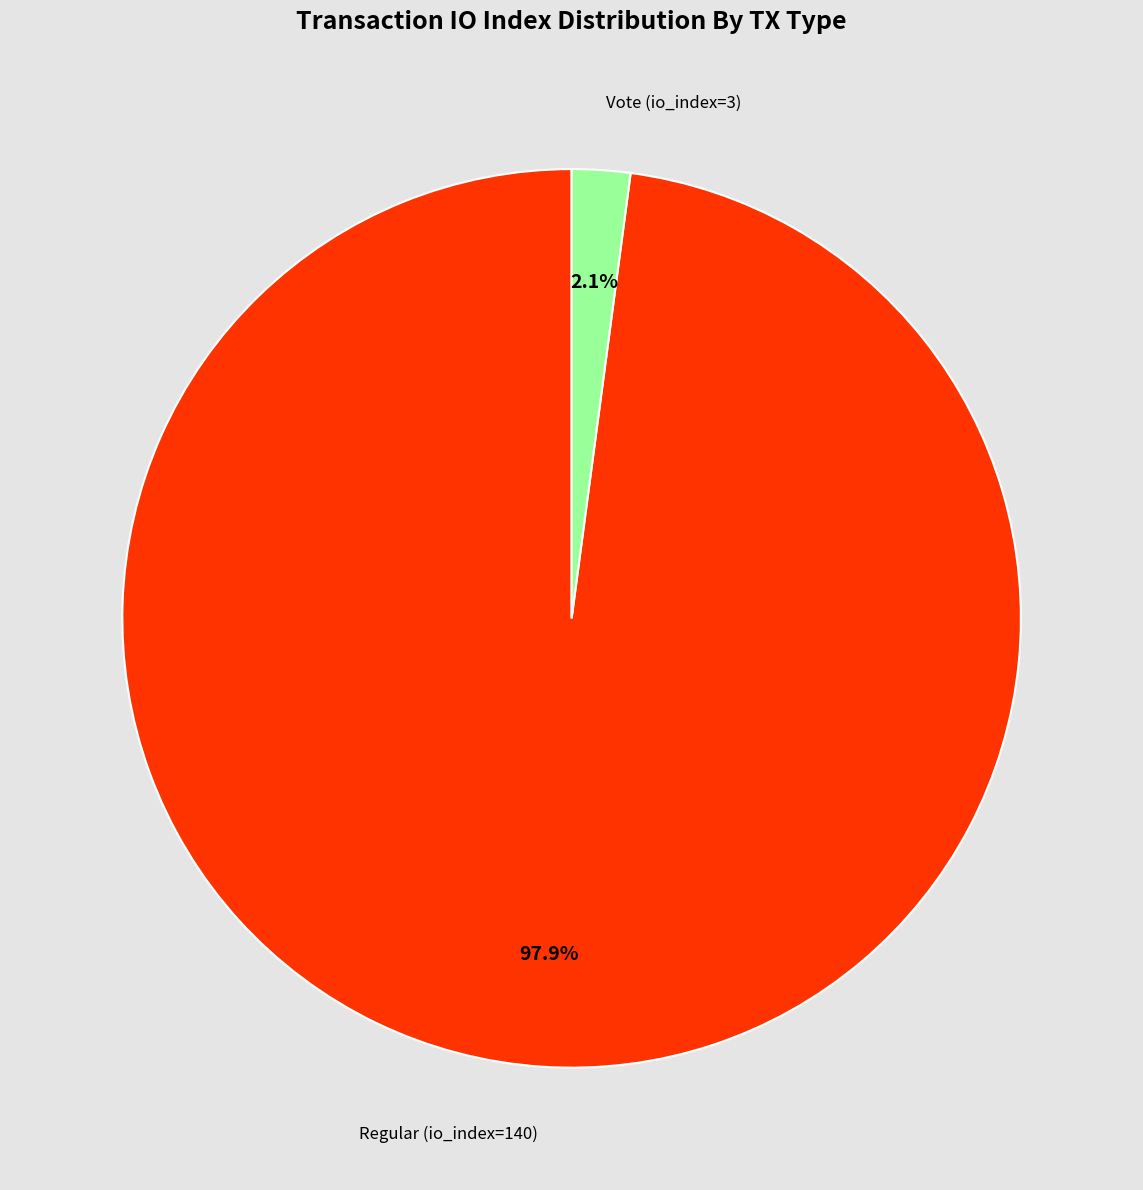

Is there any slice that represents more than half of the pie?

Yes